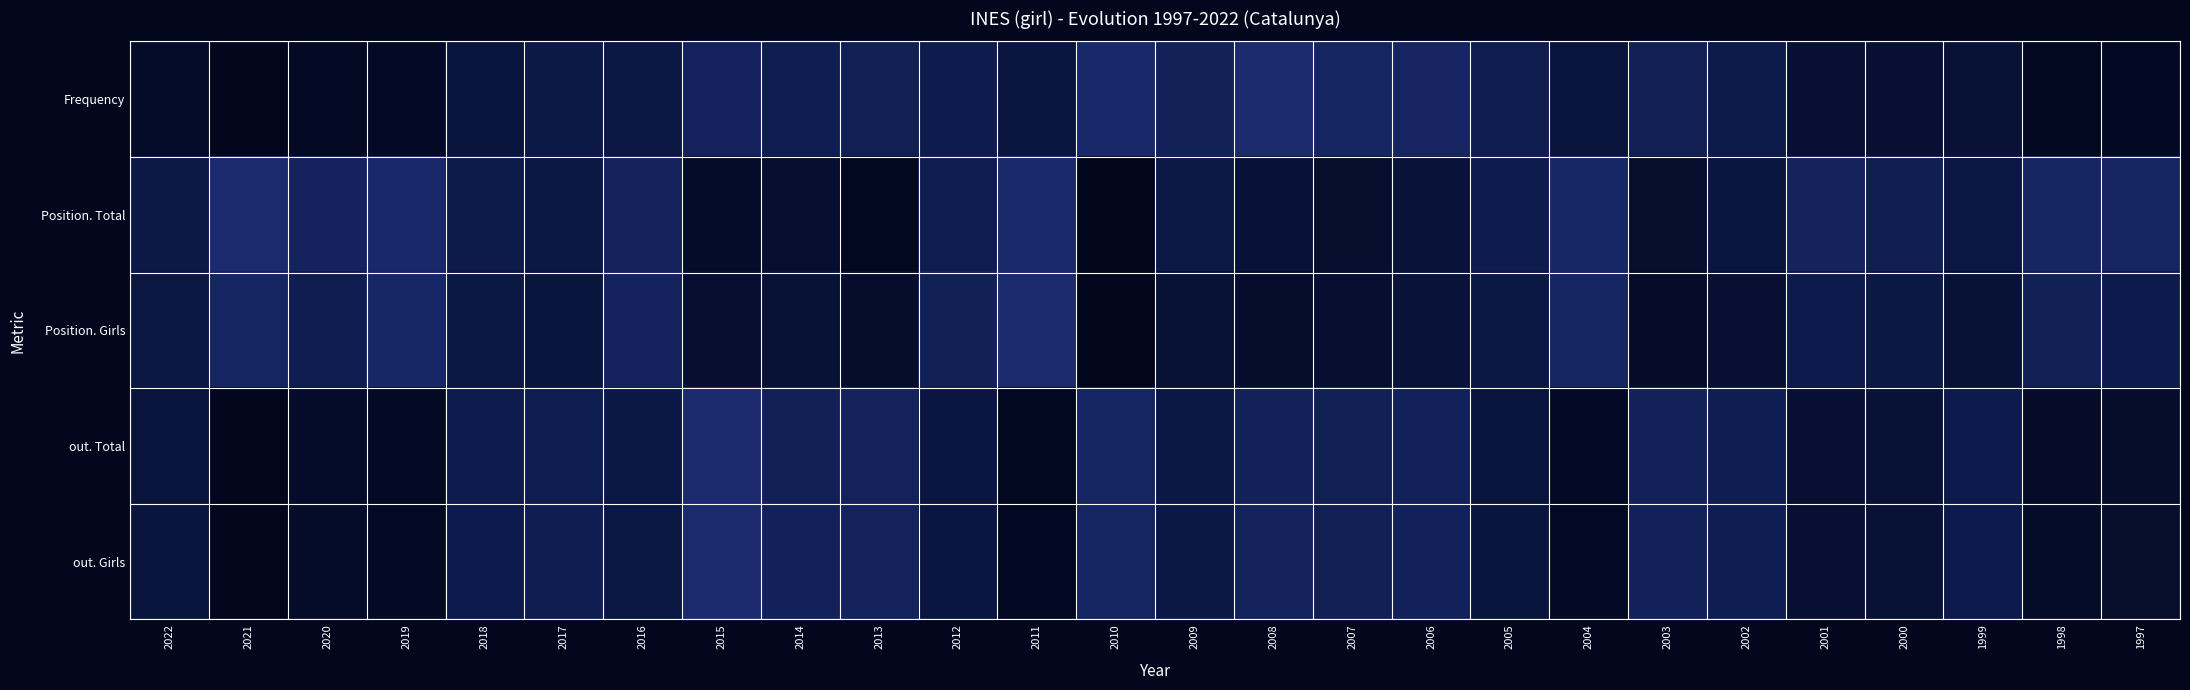

Reading left to right, transcribe all the data shown in this chart.

Frequency: 2022=0.1	2021=0.0	2020=0.1	2019=0.1	2018=0.4	2017=0.5	2016=0.4	2015=0.8	2014=0.6	2013=0.7	2012=0.5	2011=0.4	2010=1.0	2009=0.7	2008=1.0	2007=0.8	2006=0.8	2005=0.6	2004=0.3	2003=0.7	2002=0.5	2001=0.2	2000=0.2	1999=0.3	1998=0.0	1997=0.1
Position. Total: 2022=0.5	2021=1.0	2020=0.8	2019=1.0	2018=0.5	2017=0.4	2016=0.8	2015=0.1	2014=0.2	2013=0.0	2012=0.6	2011=1.0	2010=0.0	2009=0.5	2008=0.3	2007=0.2	2006=0.3	2005=0.5	2004=0.9	2003=0.2	2002=0.4	2001=0.8	2000=0.6	1999=0.4	1998=0.9	1997=0.8
Position. Girls: 2022=0.4	2021=0.8	2020=0.6	2019=0.9	2018=0.4	2017=0.4	2016=0.8	2015=0.2	2014=0.3	2013=0.2	2012=0.7	2011=1.0	2010=0.0	2009=0.3	2008=0.2	2007=0.2	2006=0.3	2005=0.4	2004=0.8	2003=0.1	2002=0.2	2001=0.5	2000=0.4	1999=0.3	1998=0.7	1997=0.5
out. Total: 2022=0.3	2021=0.0	2020=0.2	2019=0.1	2018=0.5	2017=0.6	2016=0.4	2015=1.0	2014=0.7	2013=0.8	2012=0.4	2011=0.0	2010=0.8	2009=0.4	2008=0.7	2007=0.7	2006=0.7	2005=0.3	2004=0.1	2003=0.7	2002=0.6	2001=0.2	2000=0.3	1999=0.5	1998=0.1	1997=0.2
out. Girls: 2022=0.4	2021=0.0	2020=0.1	2019=0.1	2018=0.5	2017=0.6	2016=0.4	2015=1.0	2014=0.7	2013=0.7	2012=0.4	2011=0.1	2010=0.8	2009=0.4	2008=0.7	2007=0.7	2006=0.7	2005=0.4	2004=0.1	2003=0.7	2002=0.6	2001=0.2	2000=0.3	1999=0.5	1998=0.1	1997=0.2